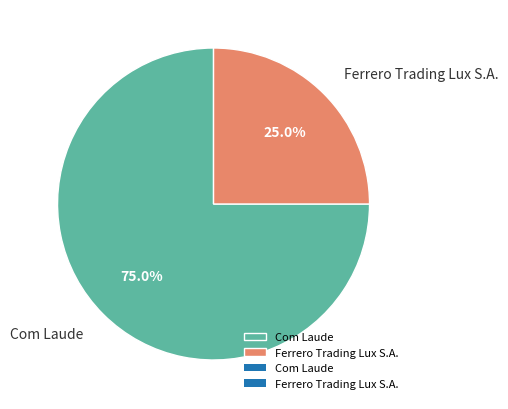

Is it true that Ferrero Trading Lux S.A. is 35% of the pie?

False